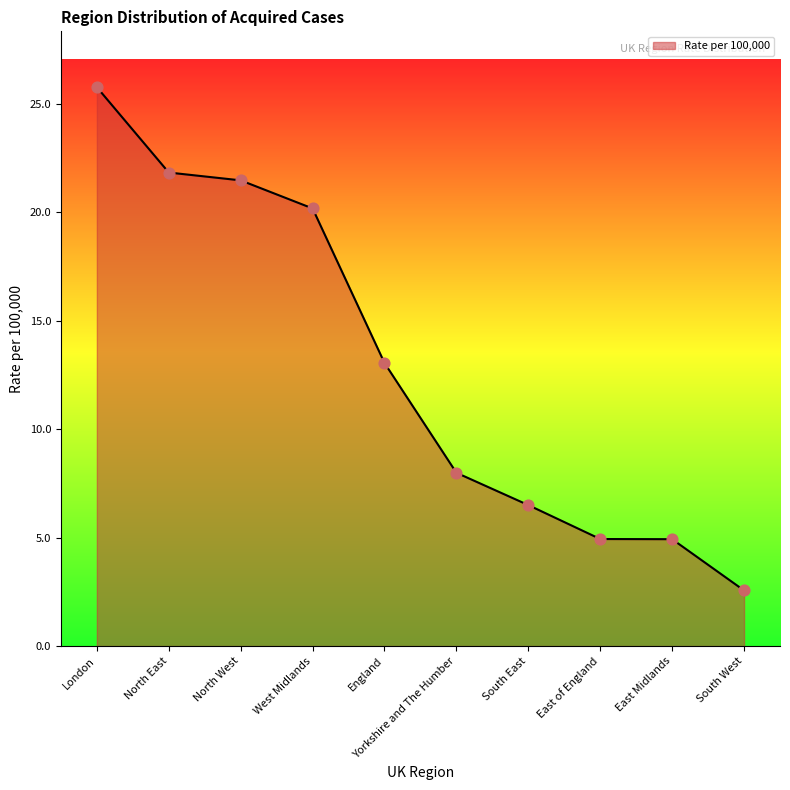

What is the change in value from North West to West Midlands?

-1.3